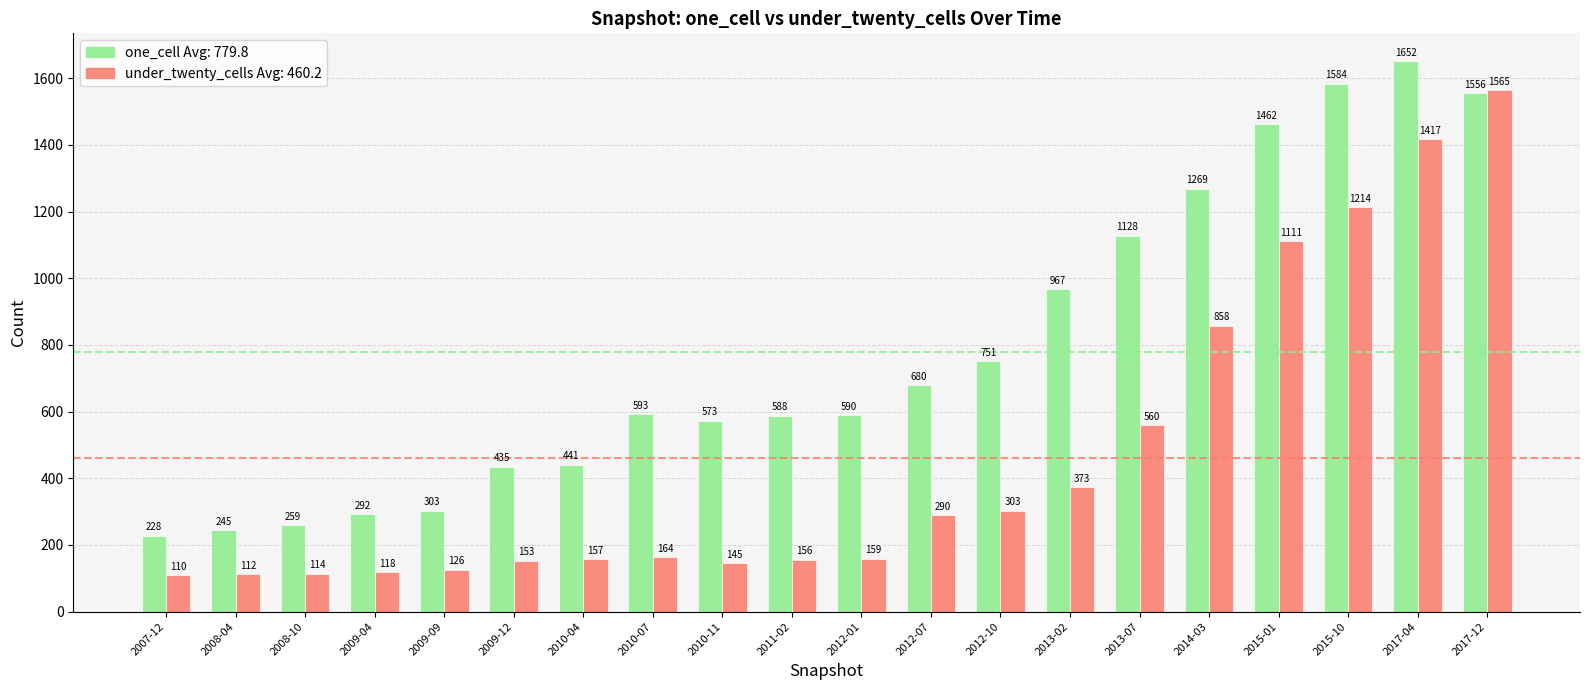

Which label corresponds to the smallest value in the chart?

2007-12